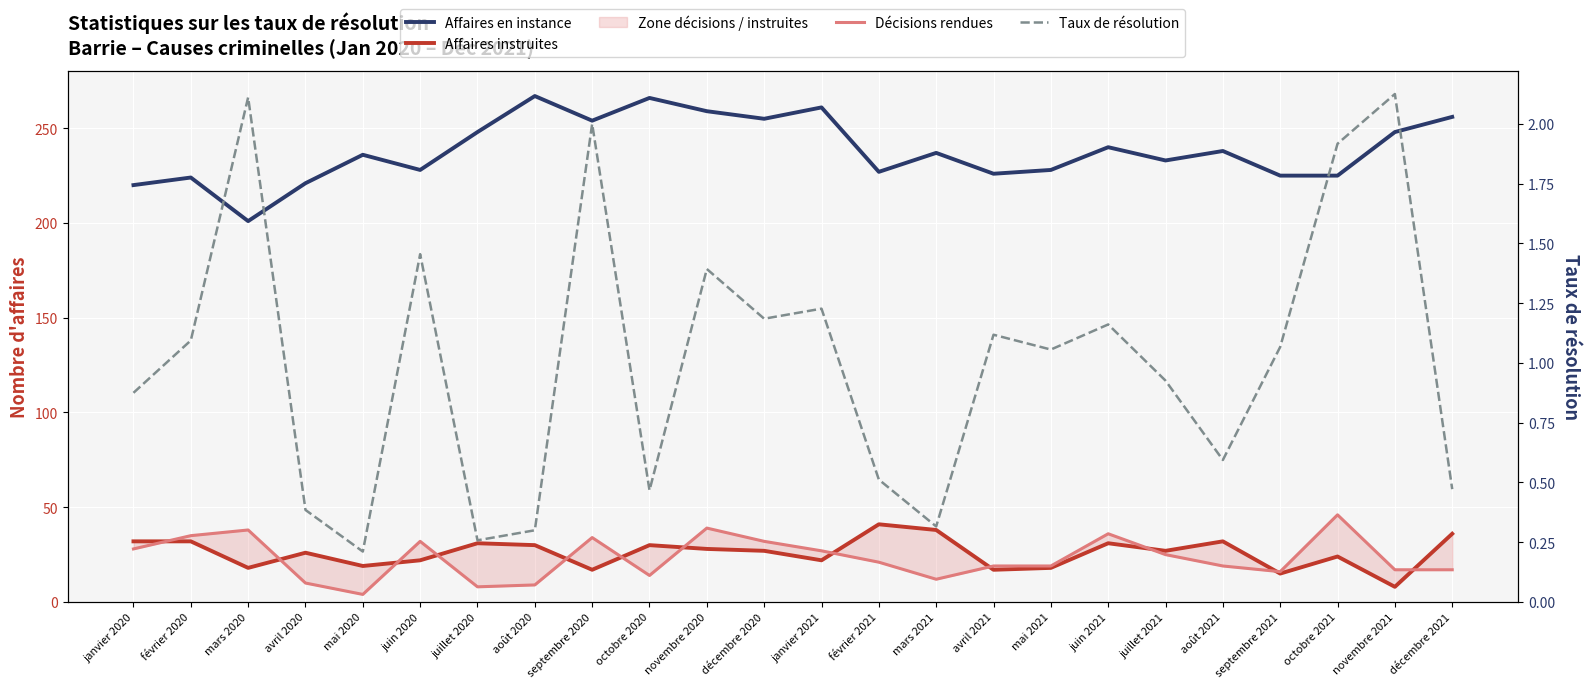

True or false: Affaires en instance and Décisions rendues intersect in this chart.

False